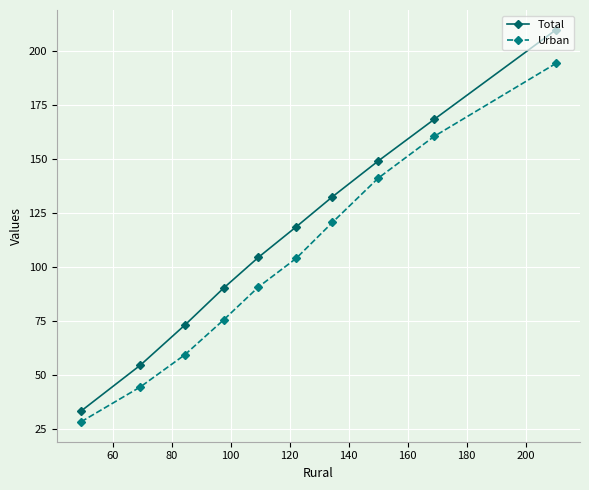

What is the sum of all Urban values?

1018.8